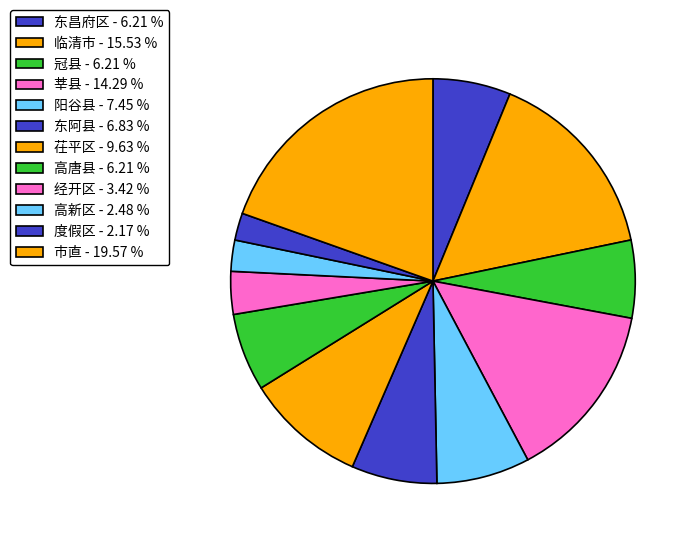

Does 阳谷县 account for over 50% of the chart?

No